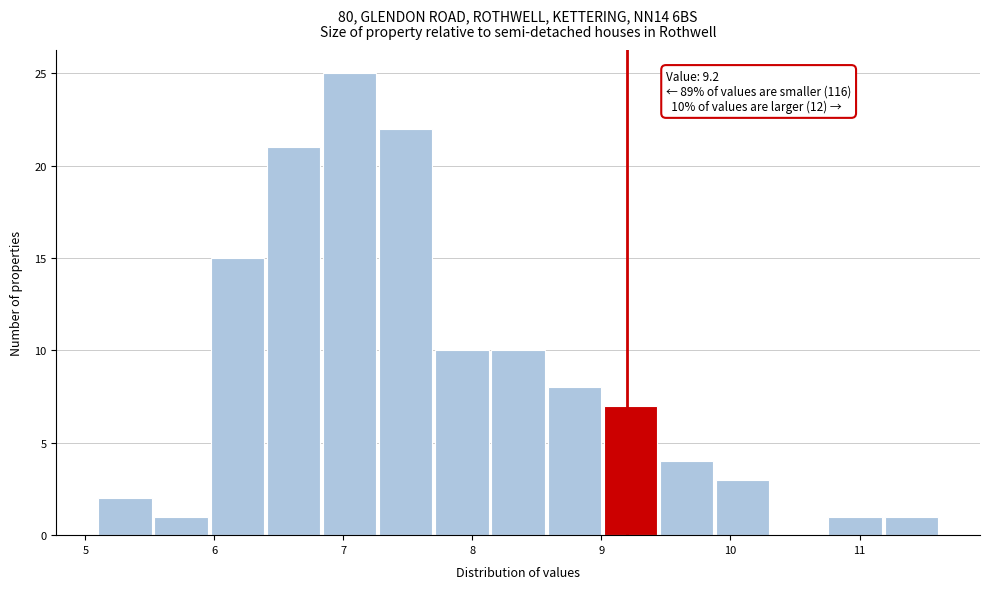

Over which range of the x-axis is the bar tallest?

6.8 to 7.3